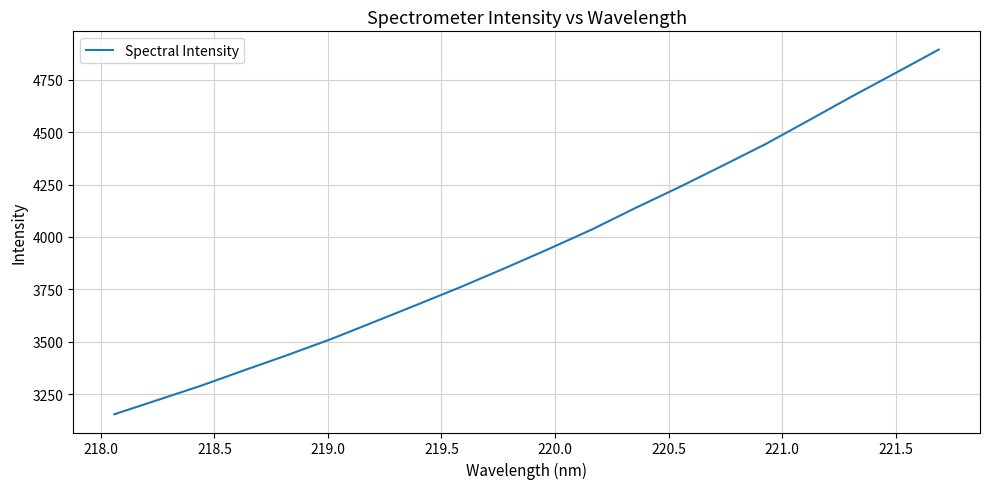

What is the greatest value displayed?

4894.1